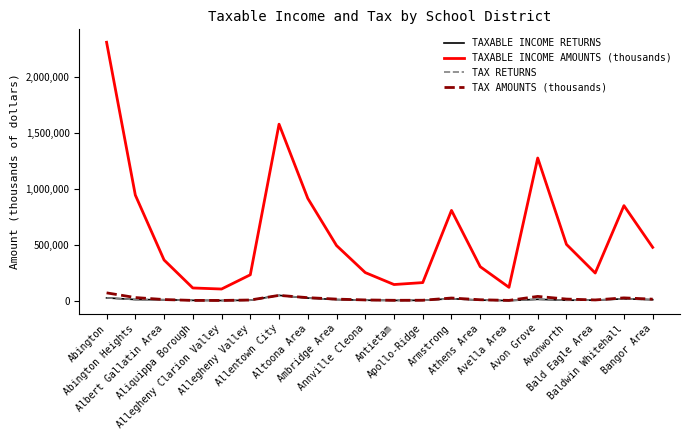

What position from the right is Allegheny Clarion Valley?

16